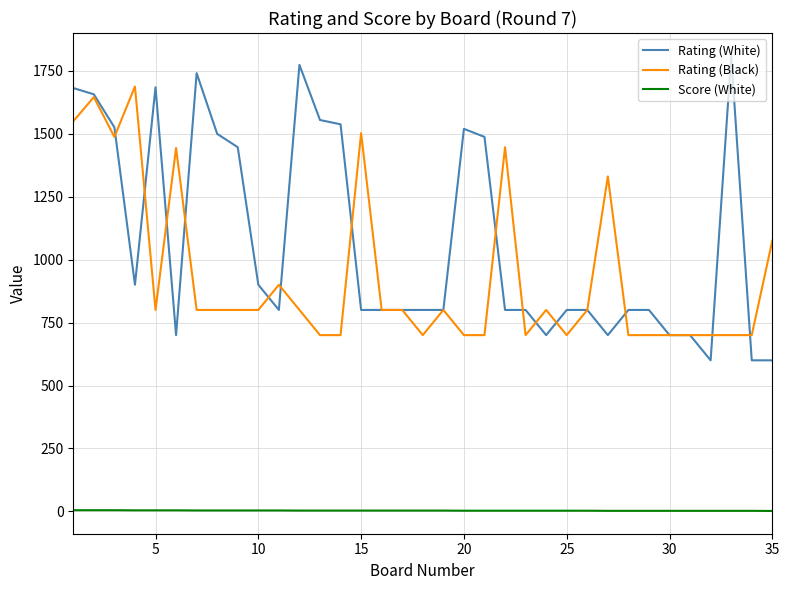

What is the difference between the maximum and second lowest values in the Rating (White) series?

1209.0